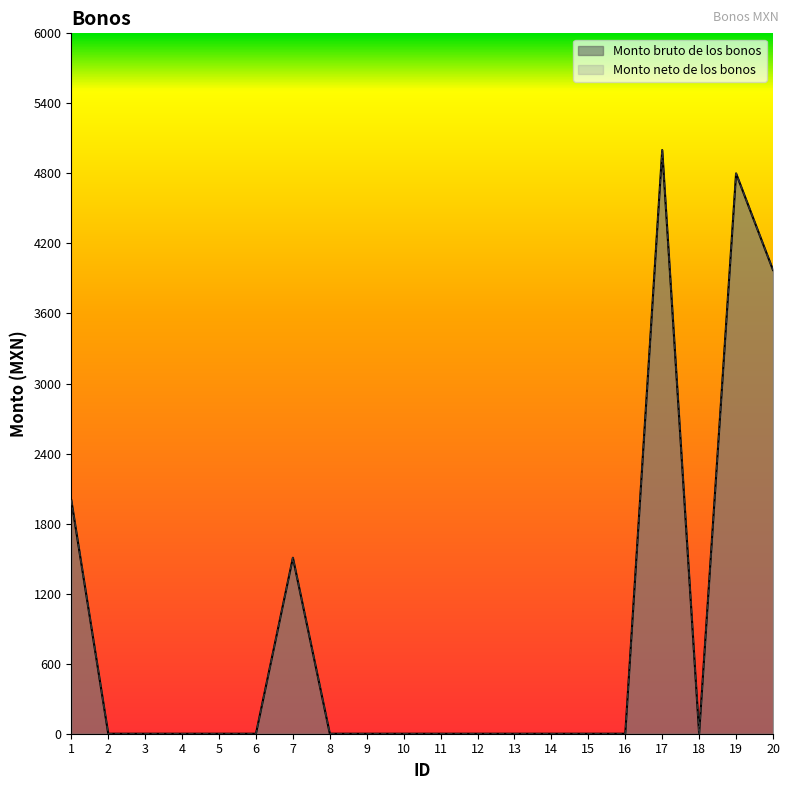

Rank the series by their maximum value, from highest to lowest.

Monto bruto de los bonos, Monto neto de los bonos